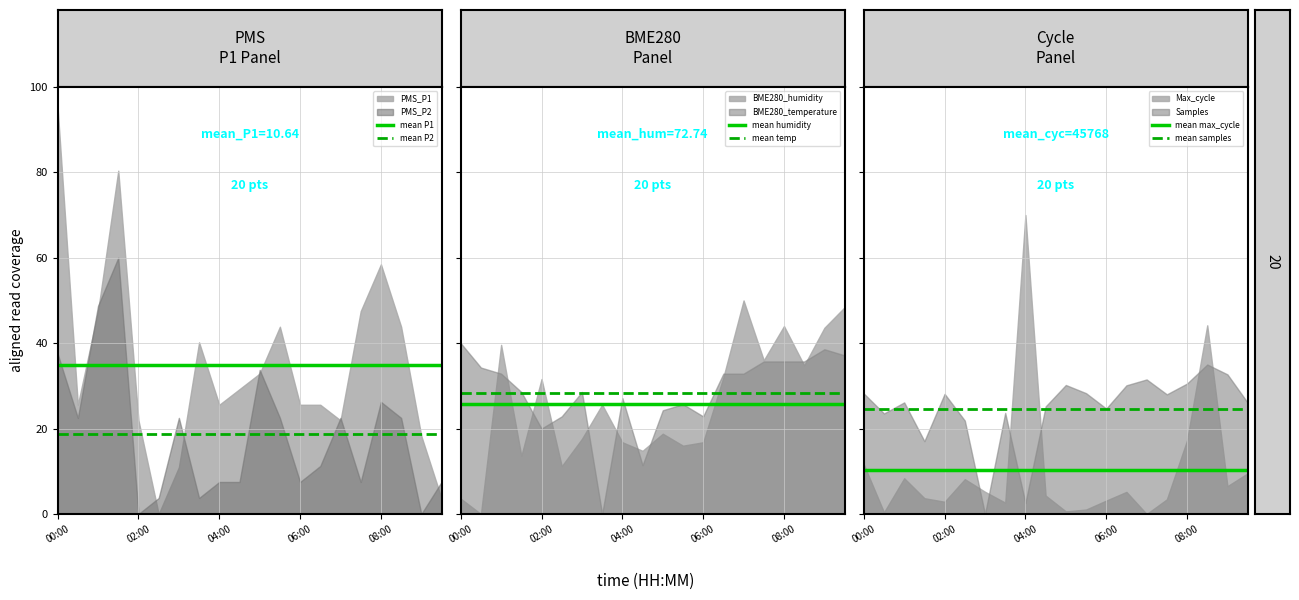

Where is mean P2 nearest to the value 18?

00:00